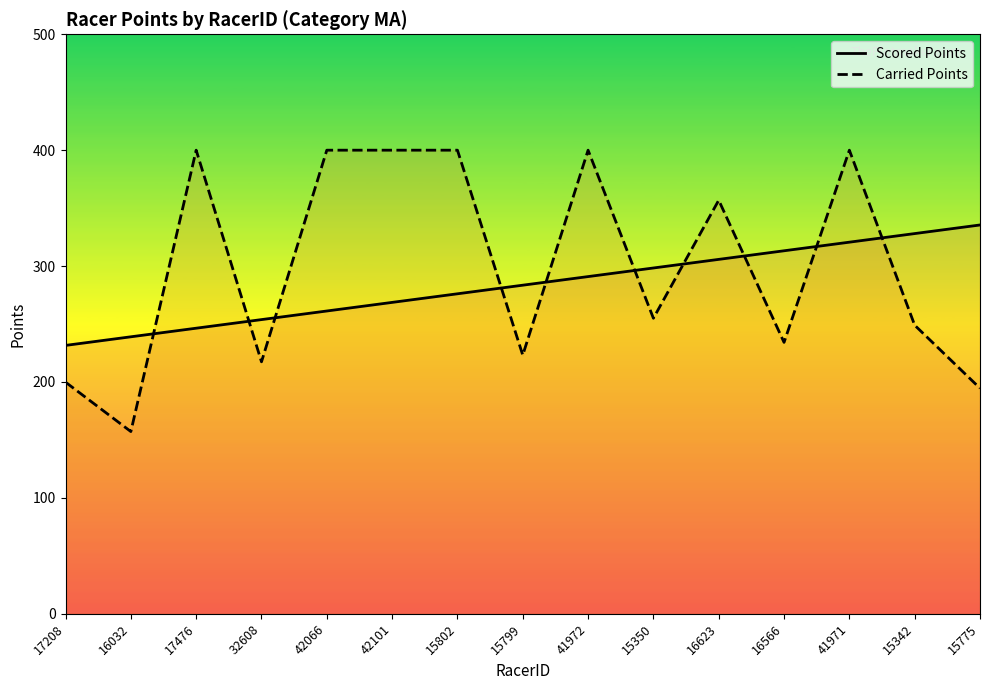

What is the difference between the maximum and second lowest values in the Carried Points series?

205.4